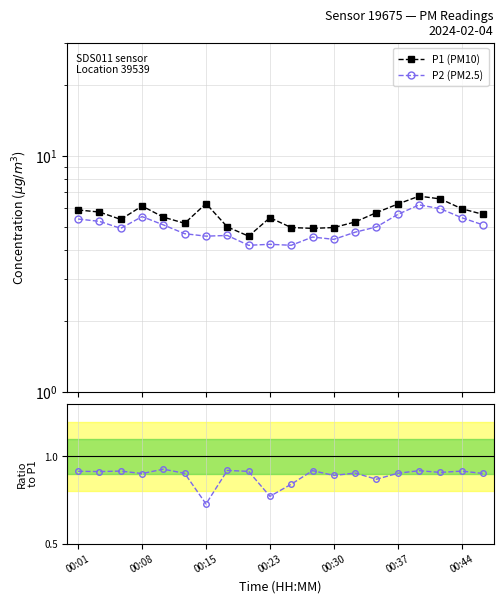

What is the value of the P2 (PM2.5) point at the 17th from the left?

6.2